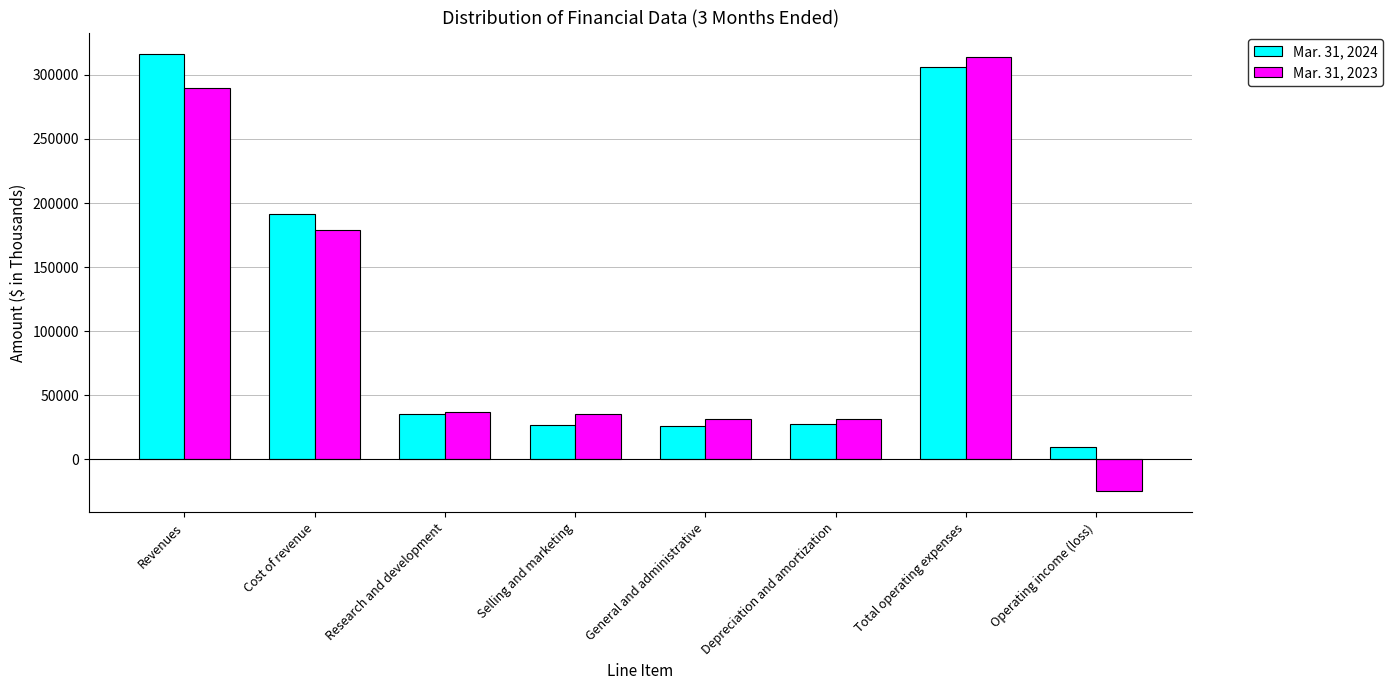

Which series changed the most between Revenues and Research and development?

Mar. 31, 2024